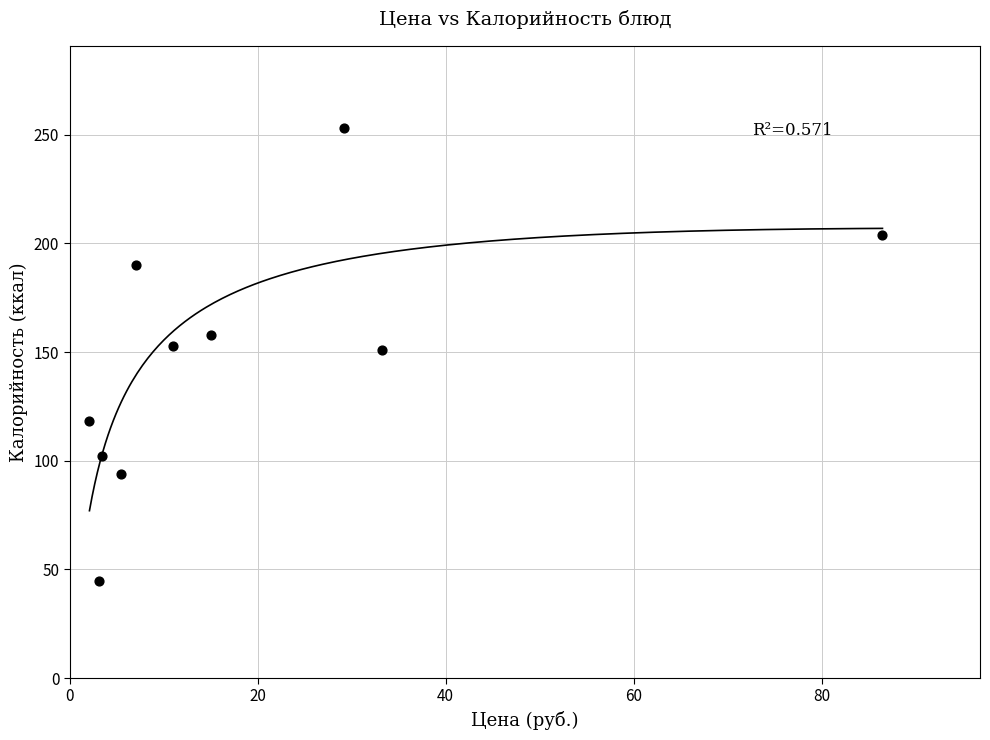

What is the average Y value?

146.8